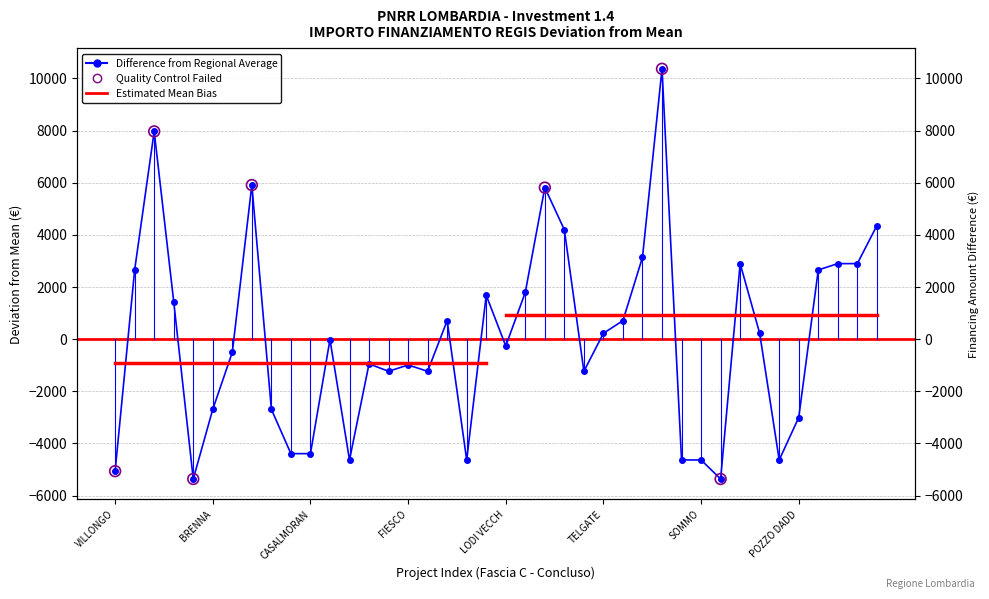

What is the change in value from 26 to 33?

-486.0